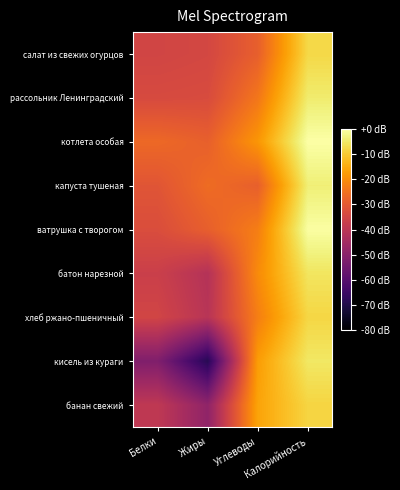

At which category does the chart reach its minimum across all series?

Жиры